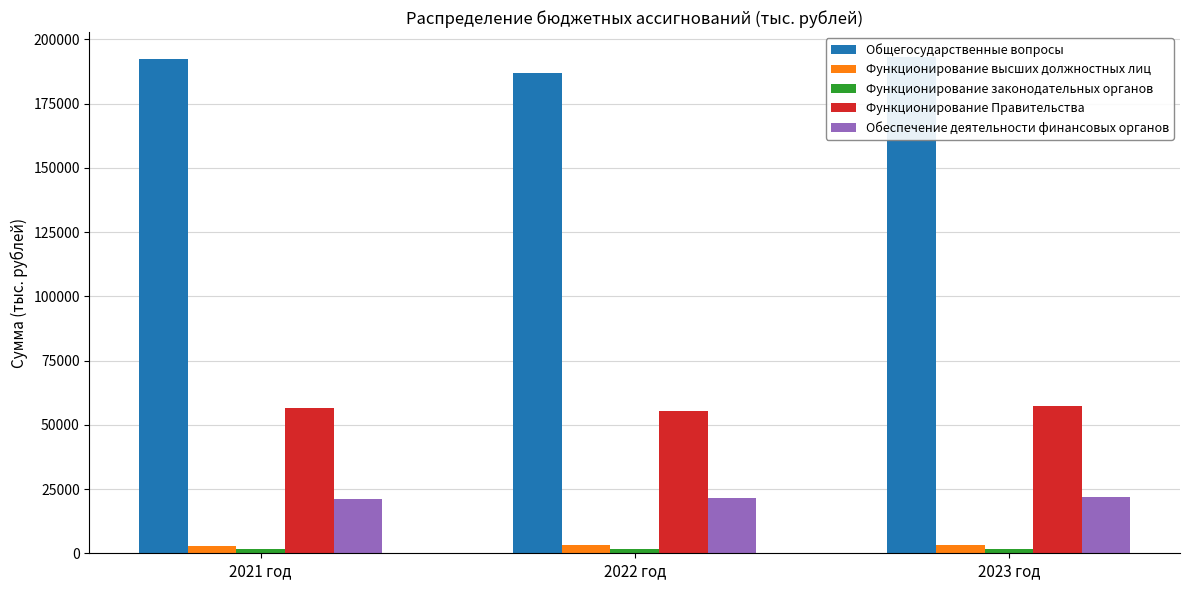

Is the value of Функционирование Правительства at 2022 год greater than the value of Общегосударственные вопросы at 2021 год?

No